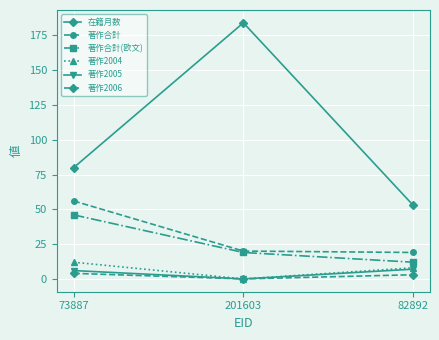

What are all the series names shown in the legend?

在籍月数, 著作合計, 著作合計(欧文), 著作2004, 著作2005, 著作2006